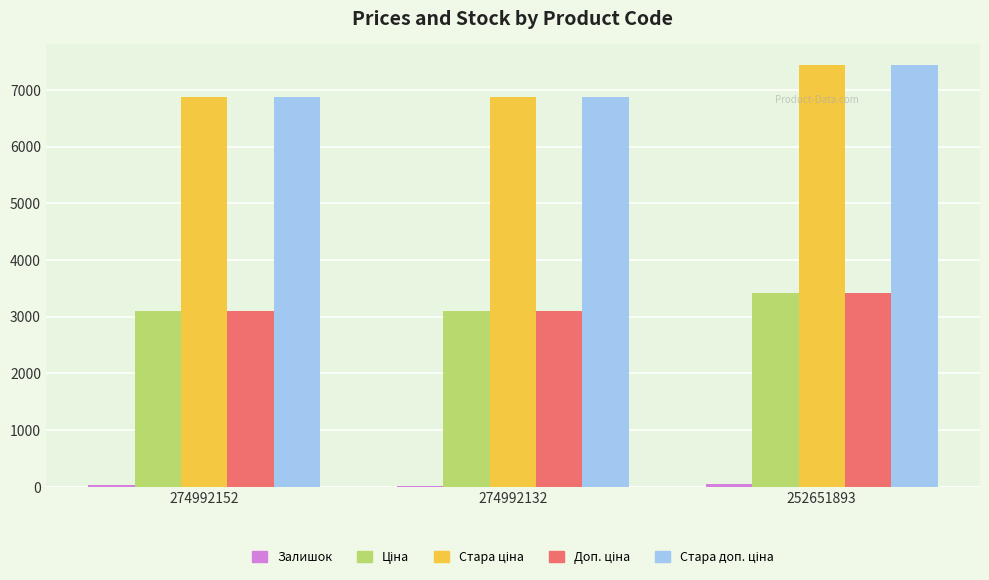

At which category is the sum across all series the highest?

252651893